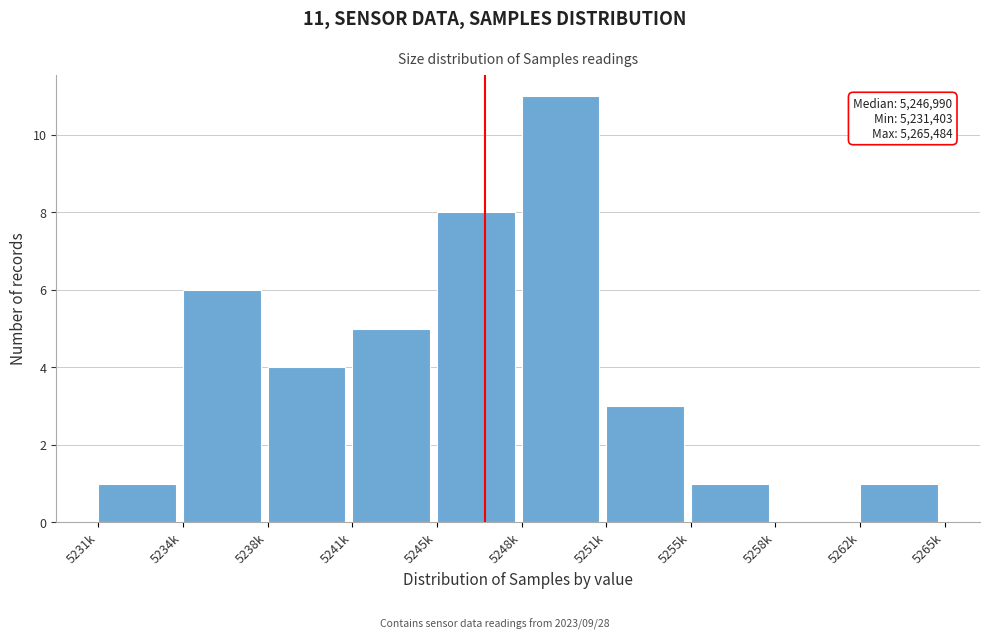

Reading left to right, list all the values displayed in this chart.

5231k=1	5234k=6	5238k=4	5241k=5	5245k=8	5248k=11	5251k=3	5255k=1	5258k=0	5262k=1